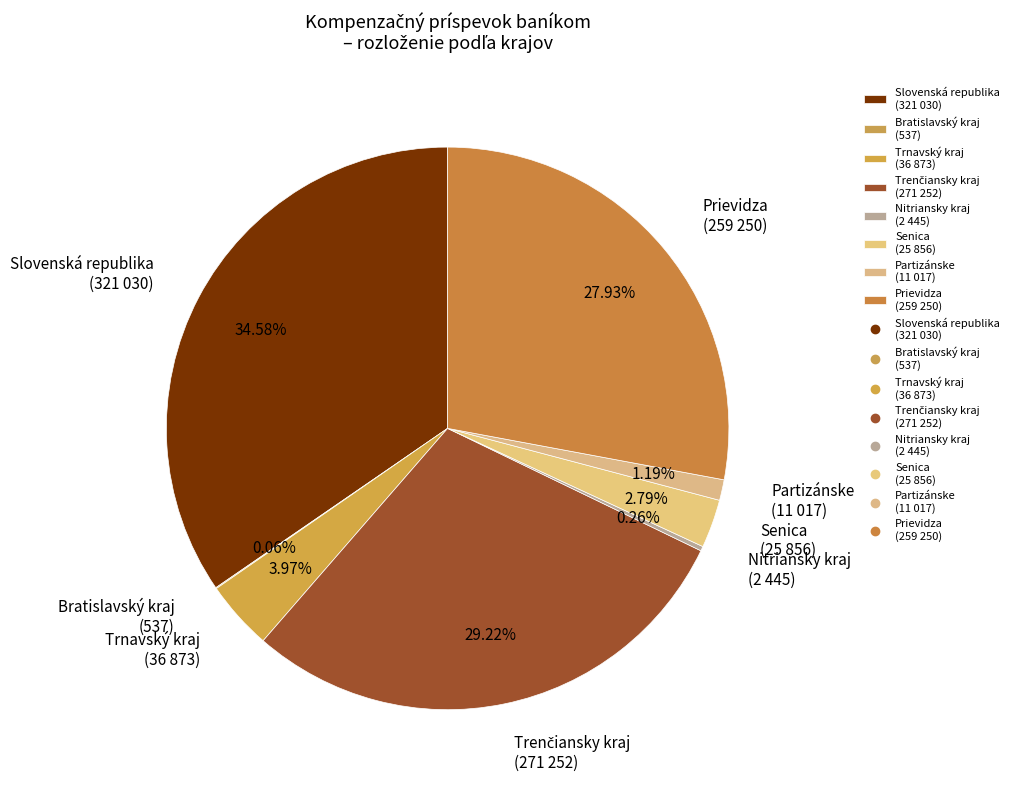

Is there a majority slice in this chart?

No